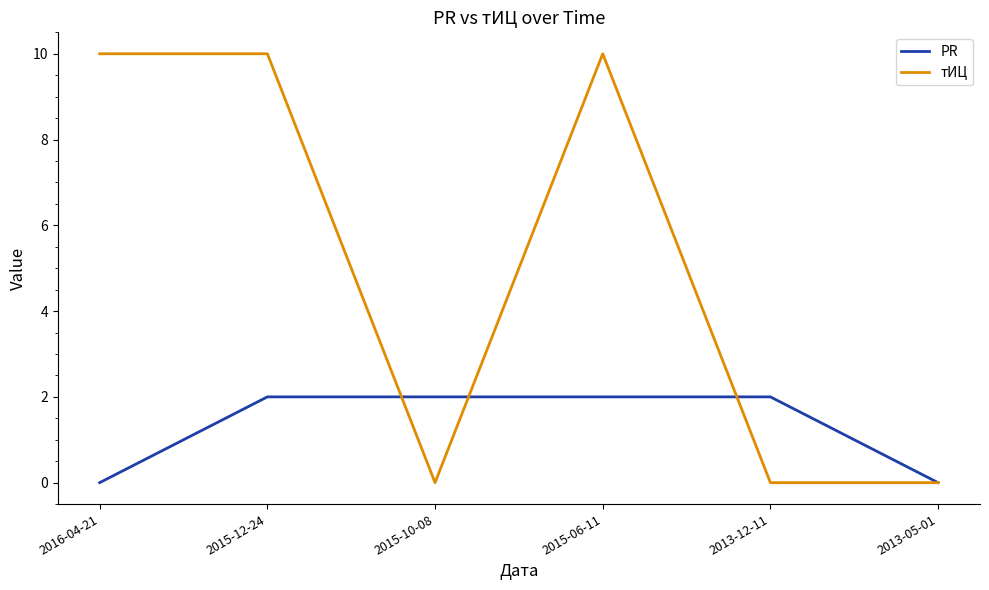

At how many categories does at least one series exceed 5?

3